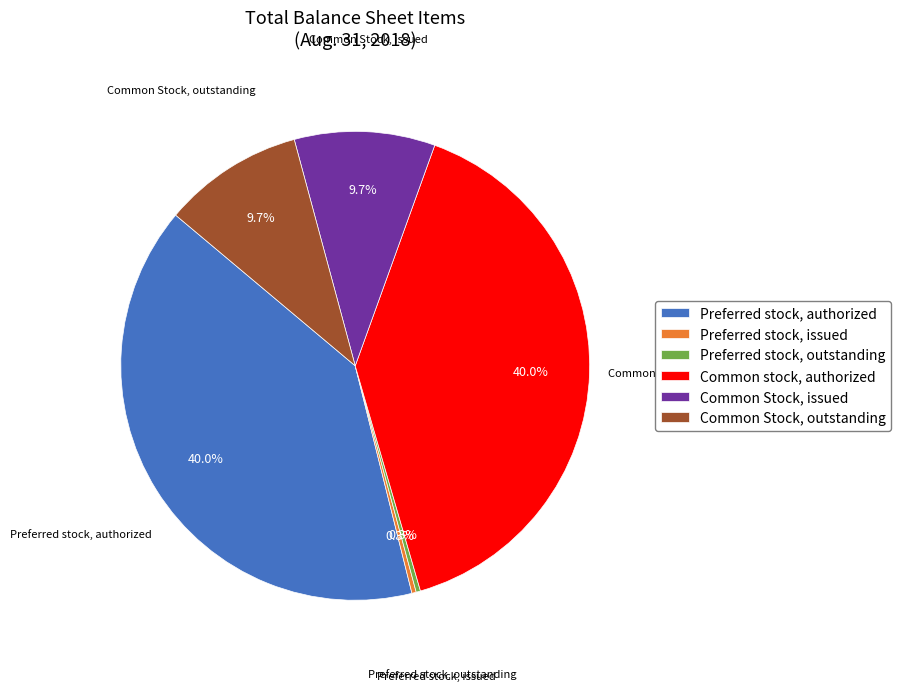

What portion of the pie excludes Preferred stock, outstanding?

99.7%